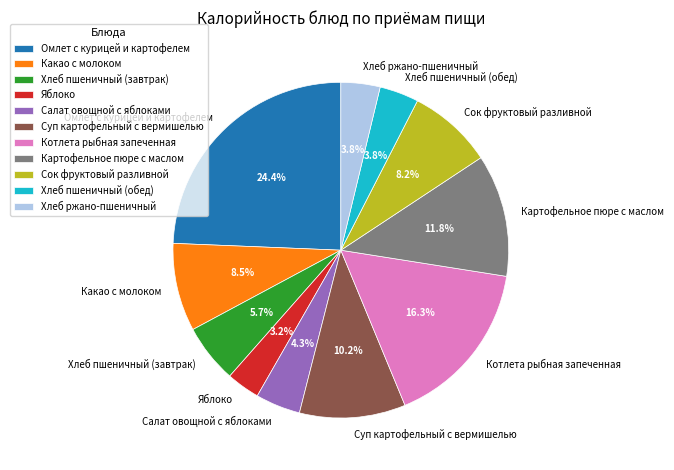

What portion of the pie excludes Суп картофельный с вермишелью?

89.8%